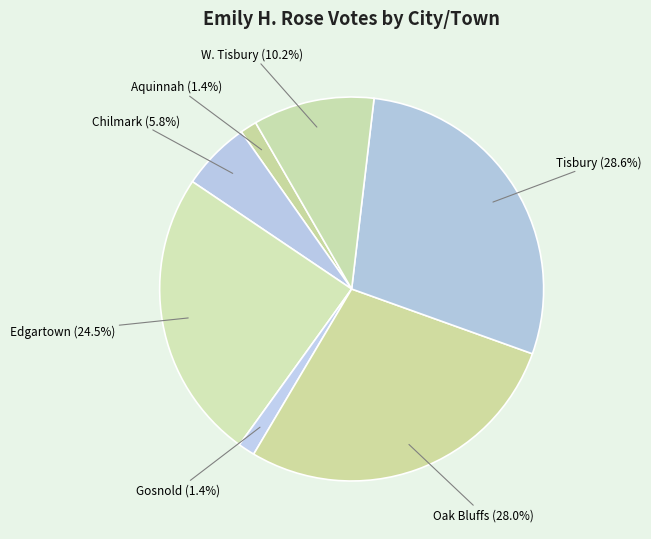

Combined, what portion of the pie is Tisbury and Gosnold?

30.0%